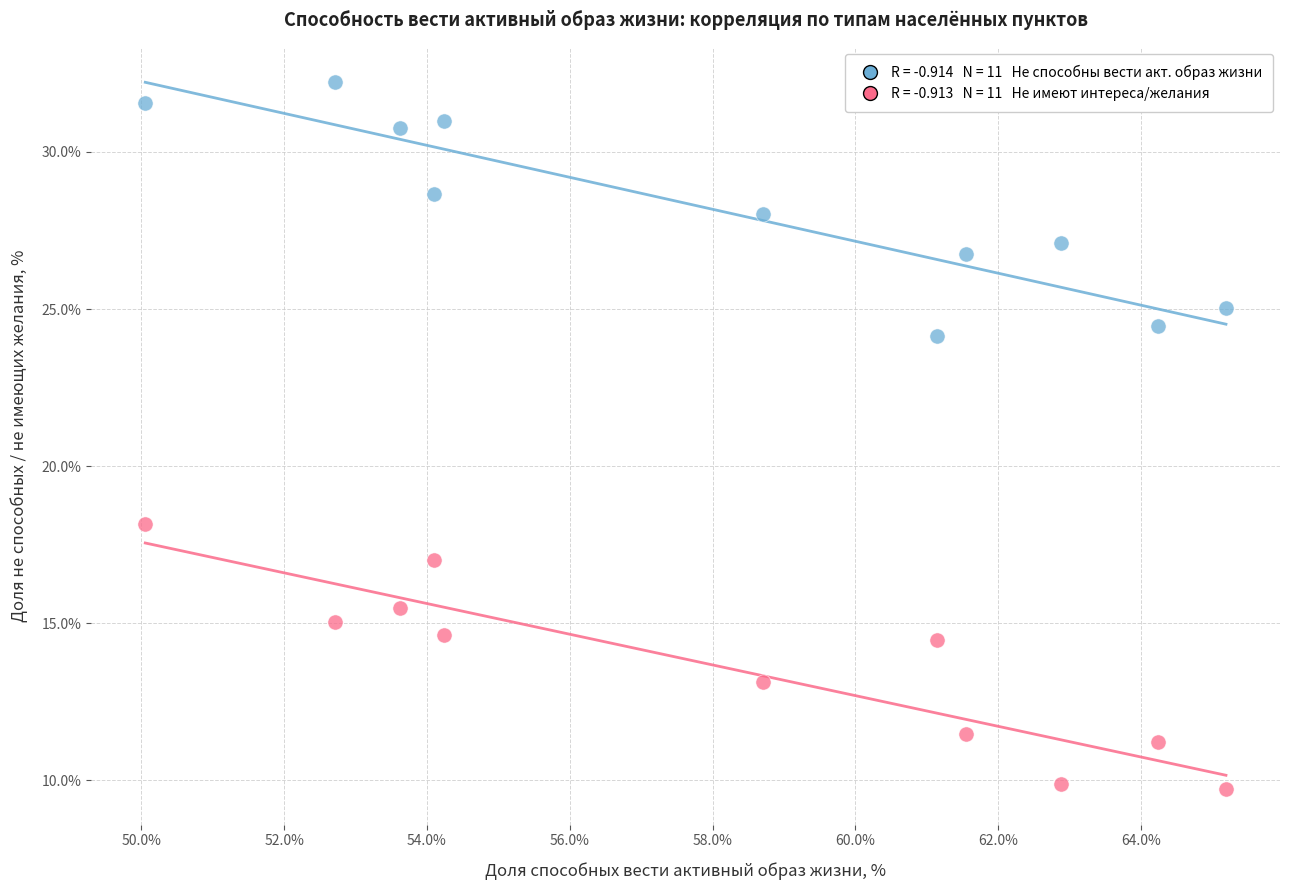

Across all data points, what is the range of X values (max minus min)?

15.1